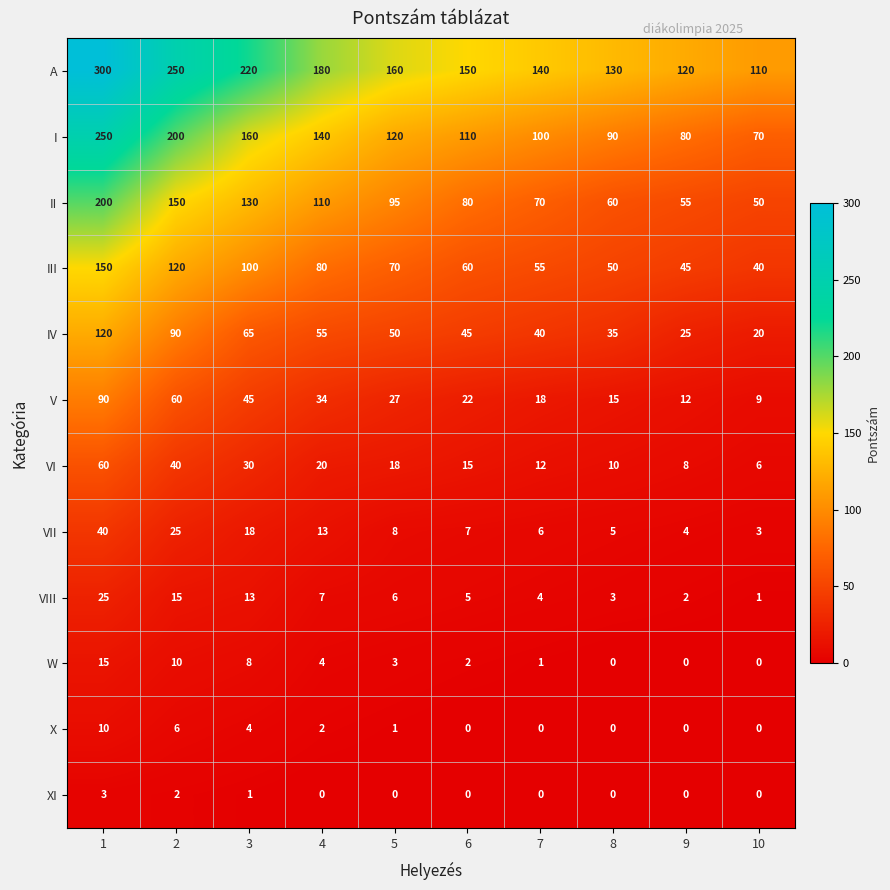

What is the spread (max minus min) of values at 10?

110